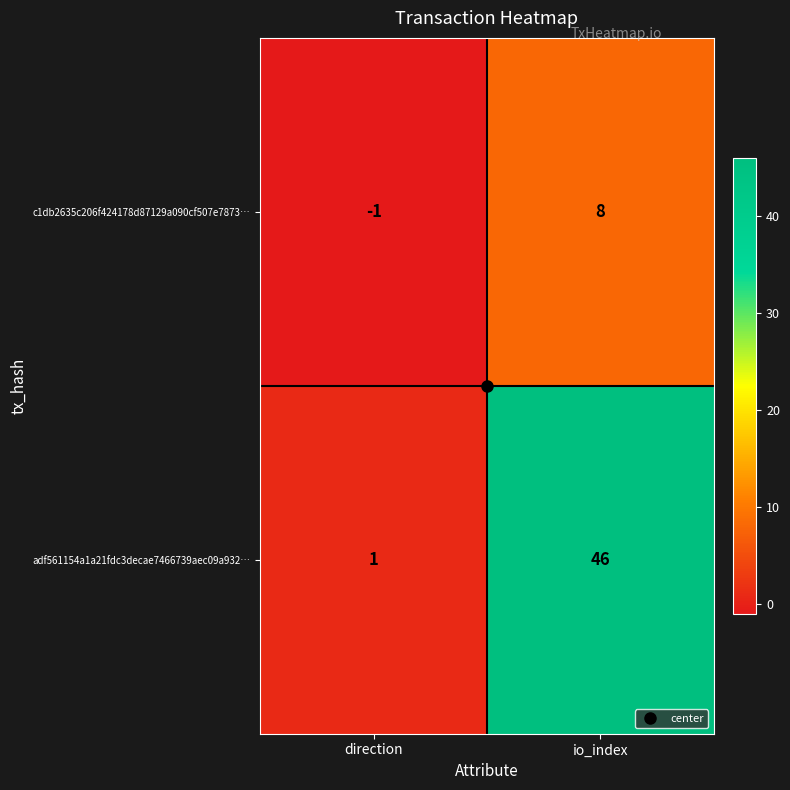

Where is c1db2635c206f424178d87129a090cf507e7873… nearest to the value 3?

direction